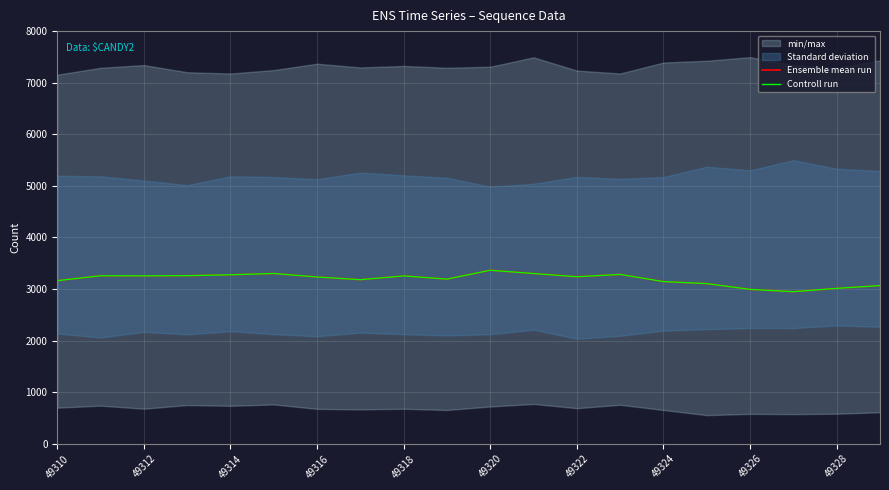

What position from the left is 49318?

9